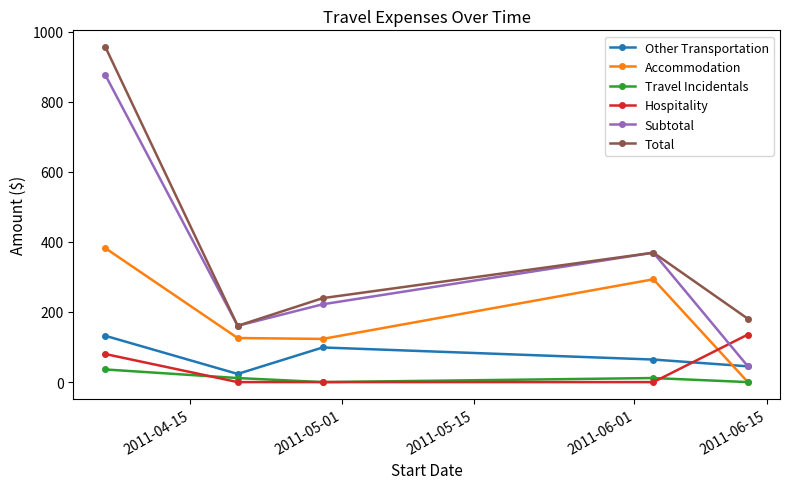

What is the value of the Total point at the 4th from the left?

369.2